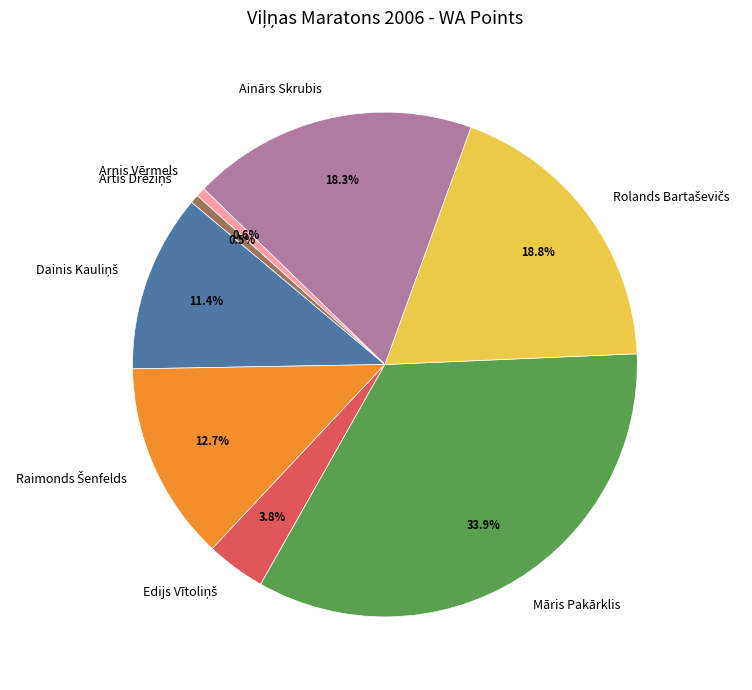

Is there any slice that represents more than half of the pie?

No